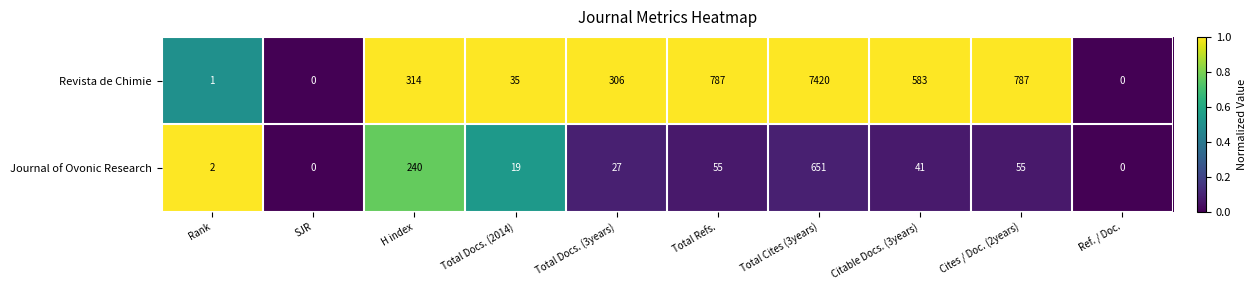

List the series in order of their peak value, lowest first.

Journal of Ovonic Research, Revista de Chimie